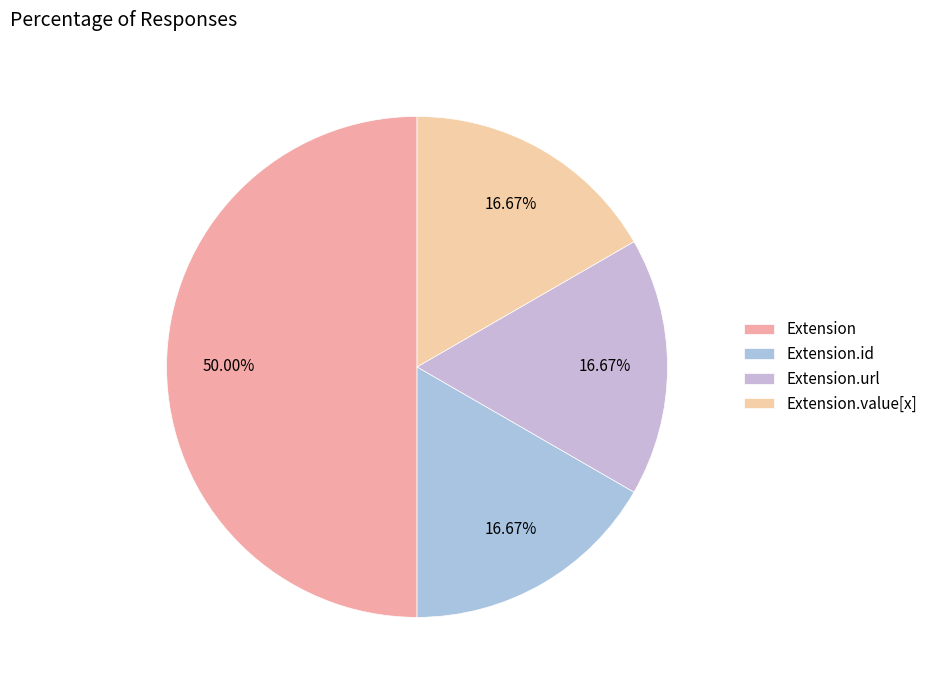

Is the sum of Extension and Extension.url greater than half?

Yes